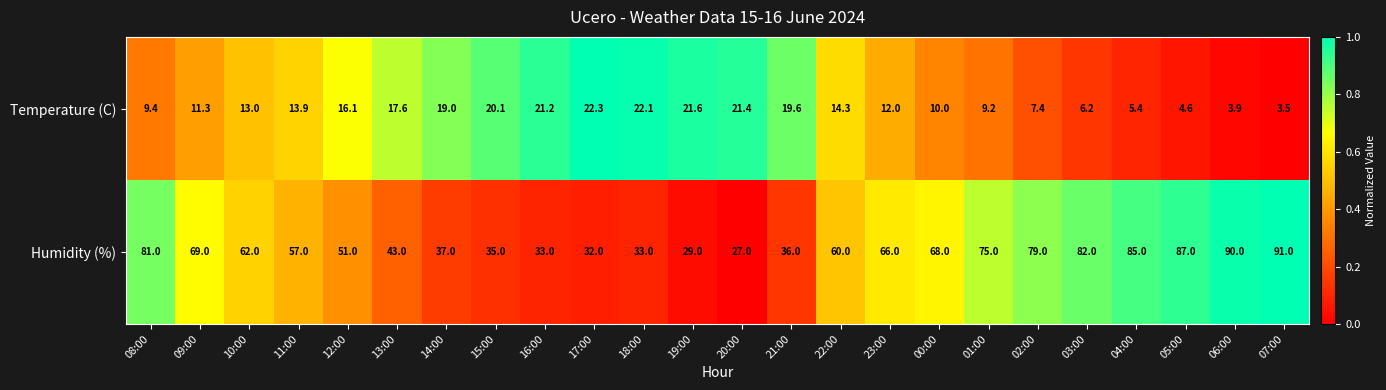

How many distinct data groups are displayed?

2